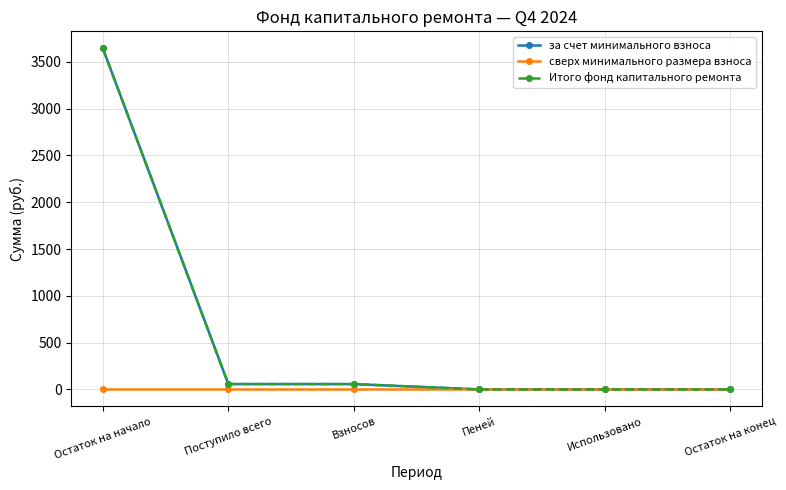

What is the sum of all за счет минимального взноса values?

3758.9